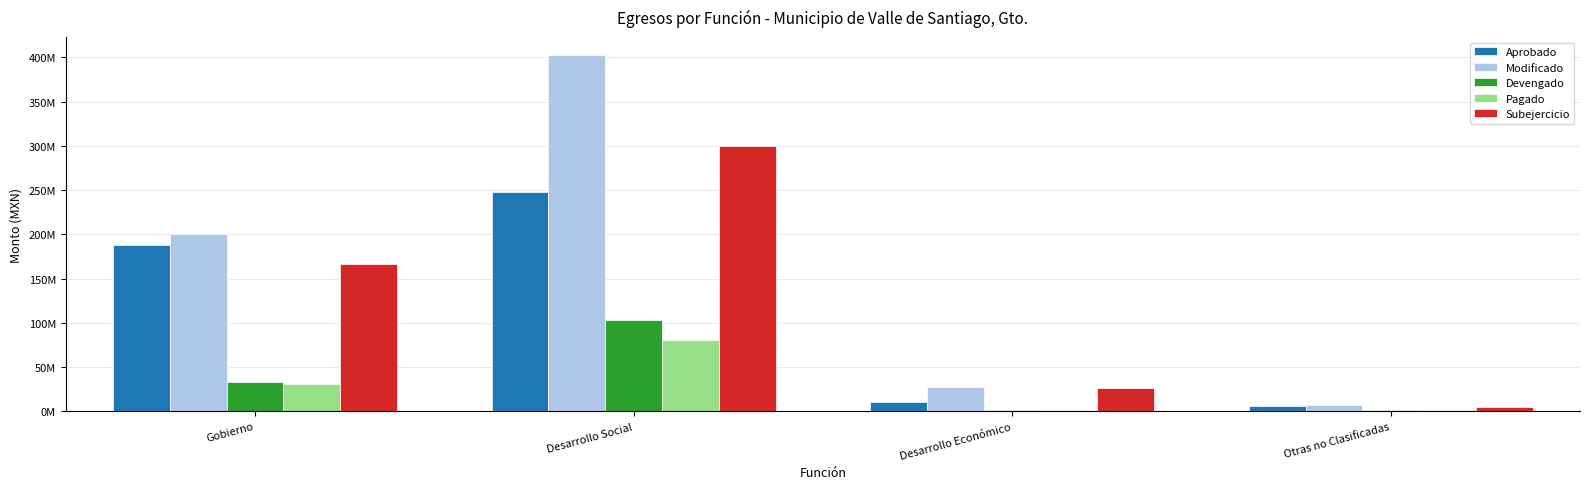

What is the label of the 2nd bar from the left?

Desarrollo Social